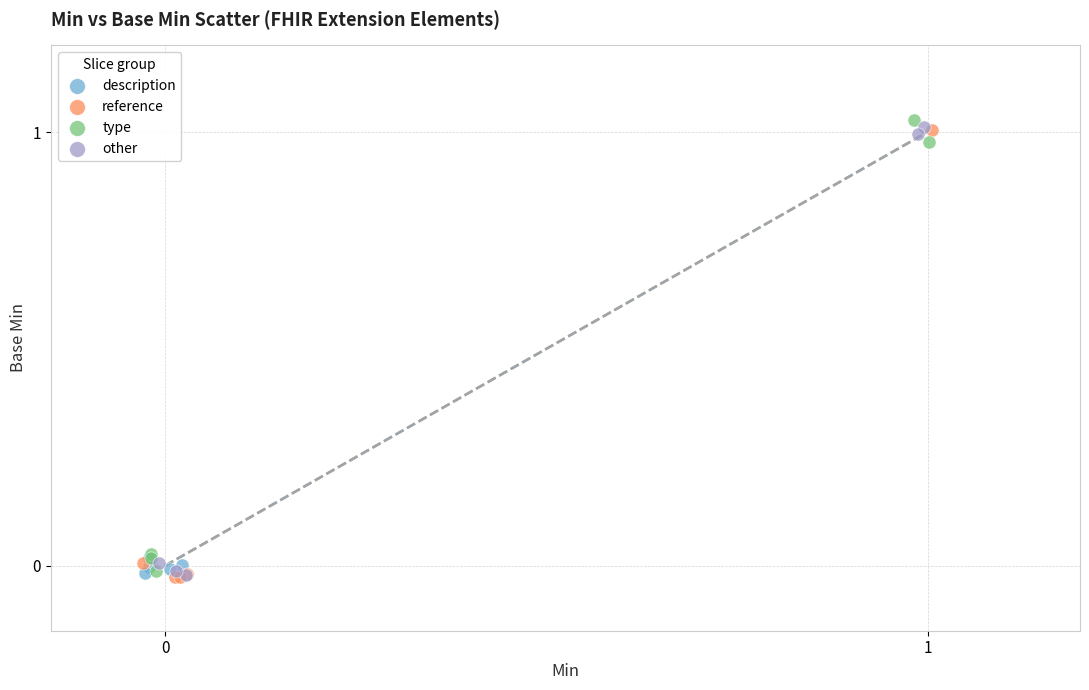

Which series contains the highest Y value?

type